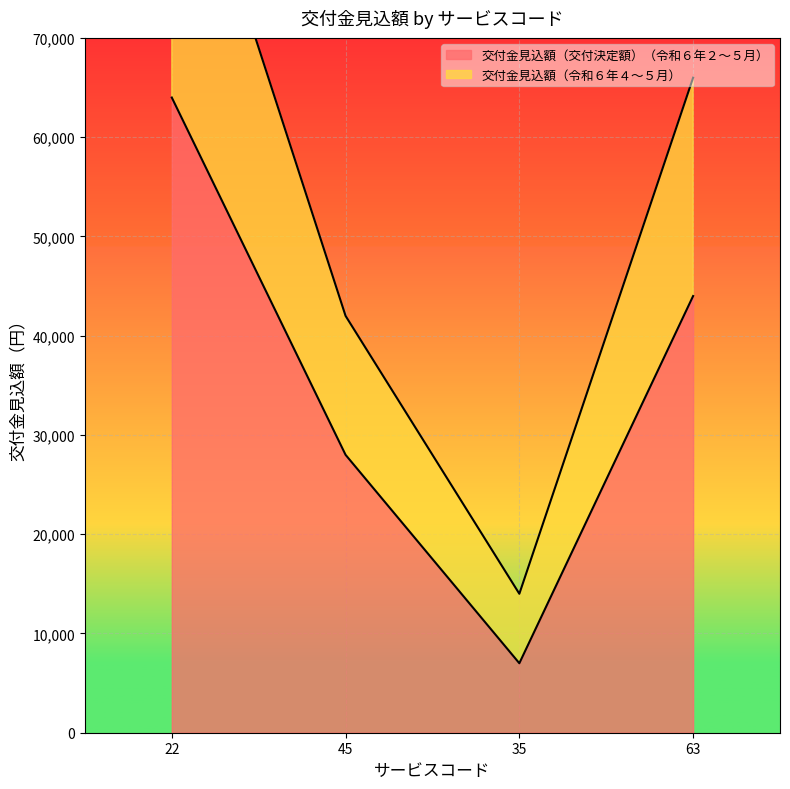

True or false: 交付金見込額（令和６年４～５月） and 交付金見込額（交付決定額）（令和６年２～５月） intersect in this chart.

False